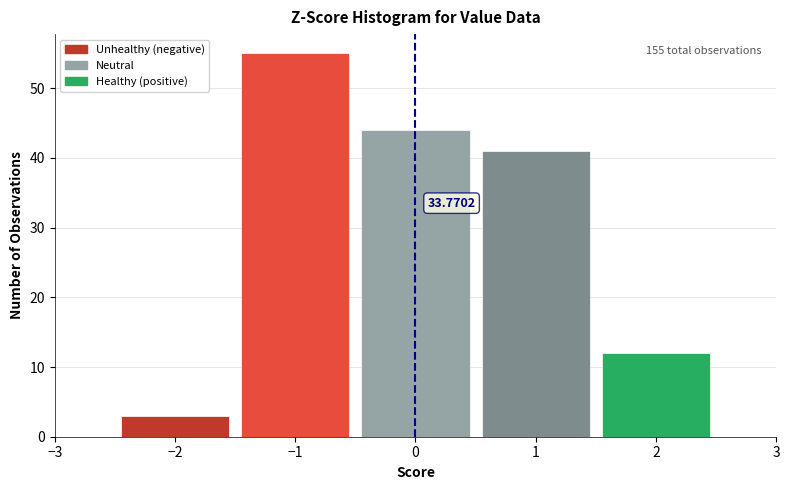

Over which range of the x-axis is the bar tallest?

-1.5 to -0.5